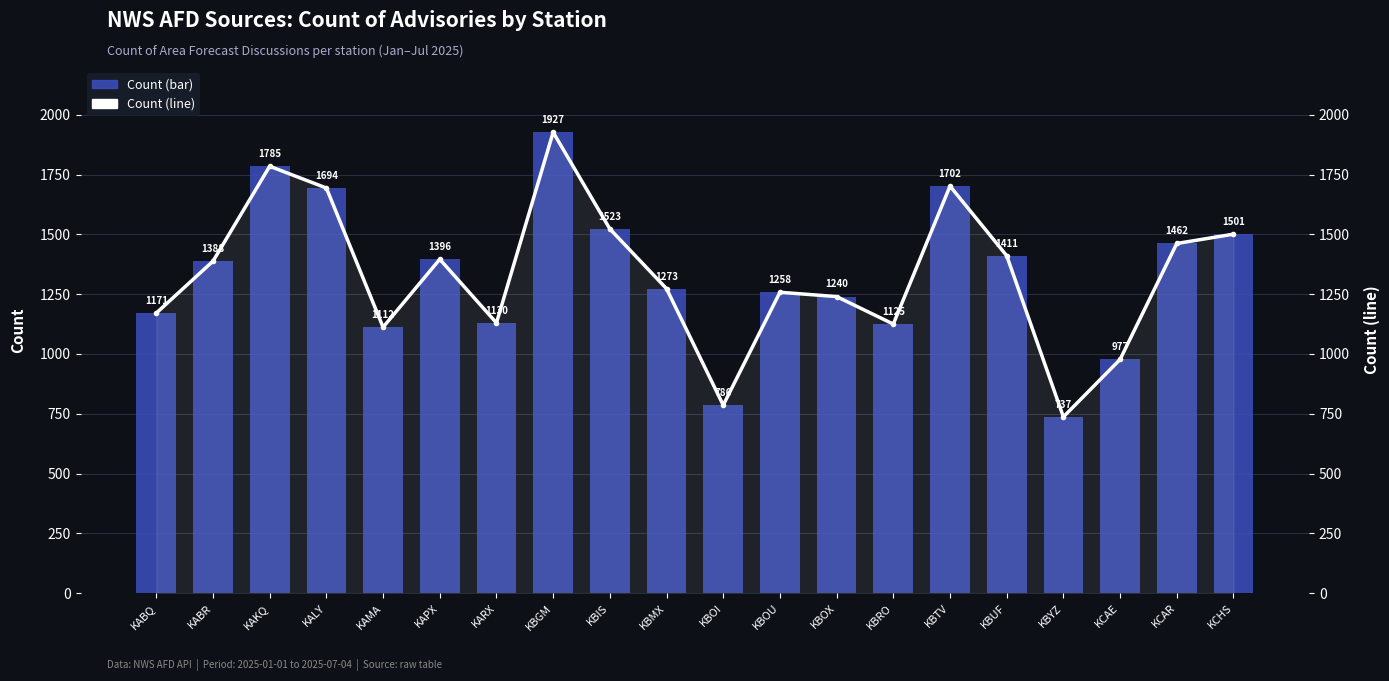

Reading right to left, extract all data points from this chart.

Count: 1501	1462	977	737	1411	1702	1125	1240	1258	786	1273	1523	1927	1130	1396	1112	1694	1785	1388	1171
Count (line): 1501	1462	977	737	1411	1702	1125	1240	1258	786	1273	1523	1927	1130	1396	1112	1694	1785	1388	1171